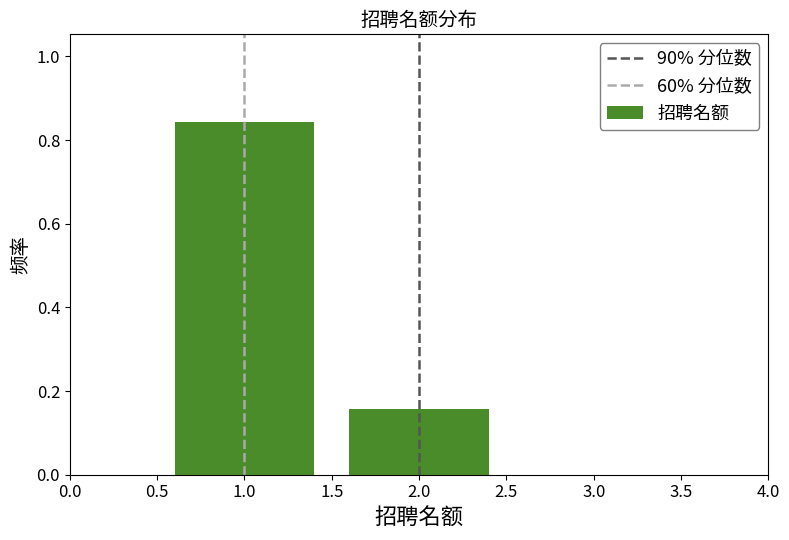

The value at 3.0 is 0.0. True or false?

True